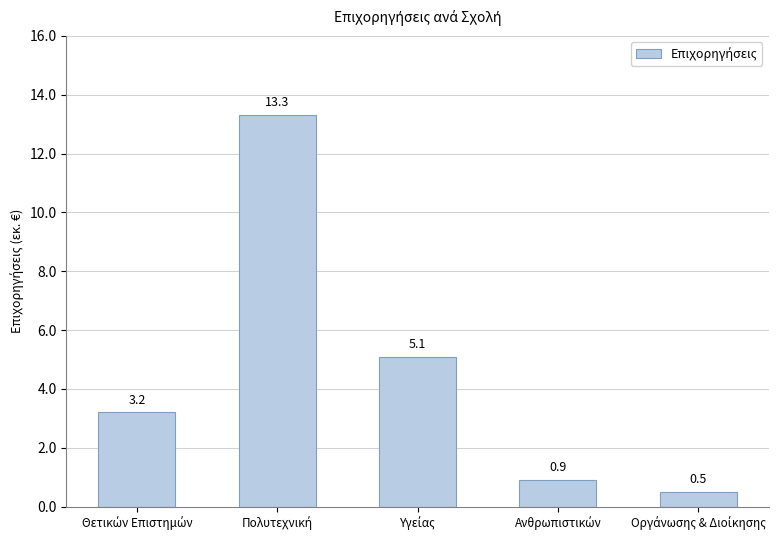

What is the average value?

4.6